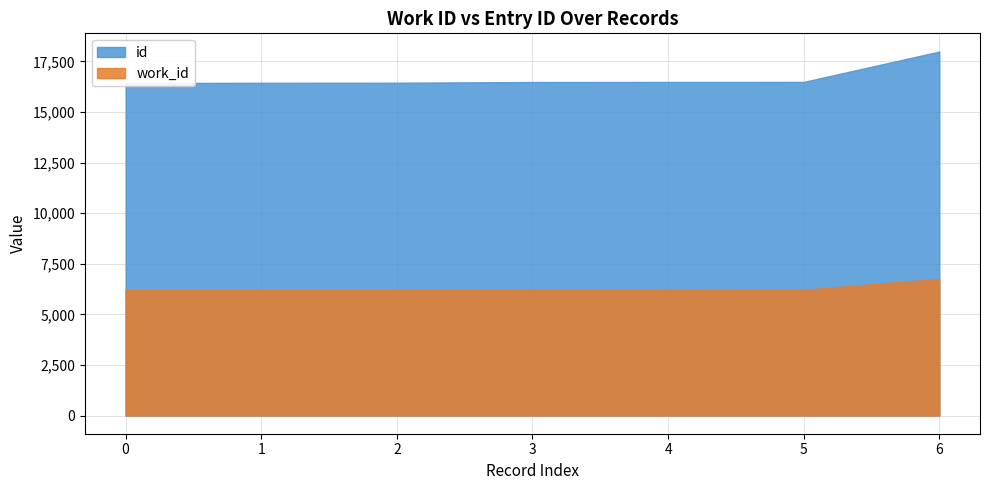

At 6221, list the series in order from largest to smallest.

id, work_id